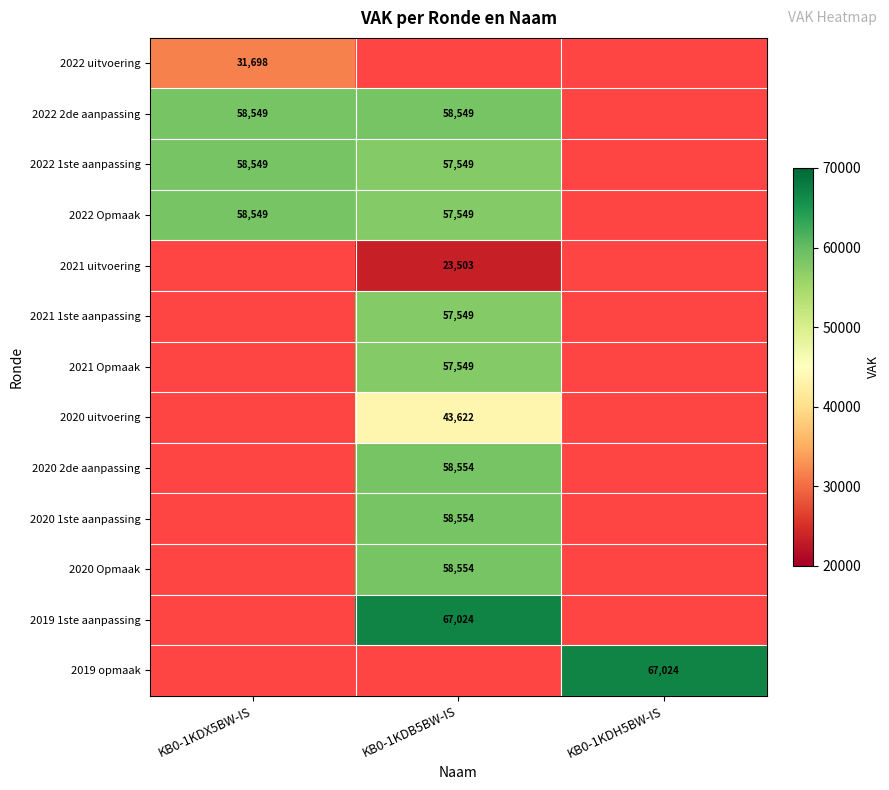

What is the spread (max minus min) of values at KB0-1KDX5BW-IS?

26851.0